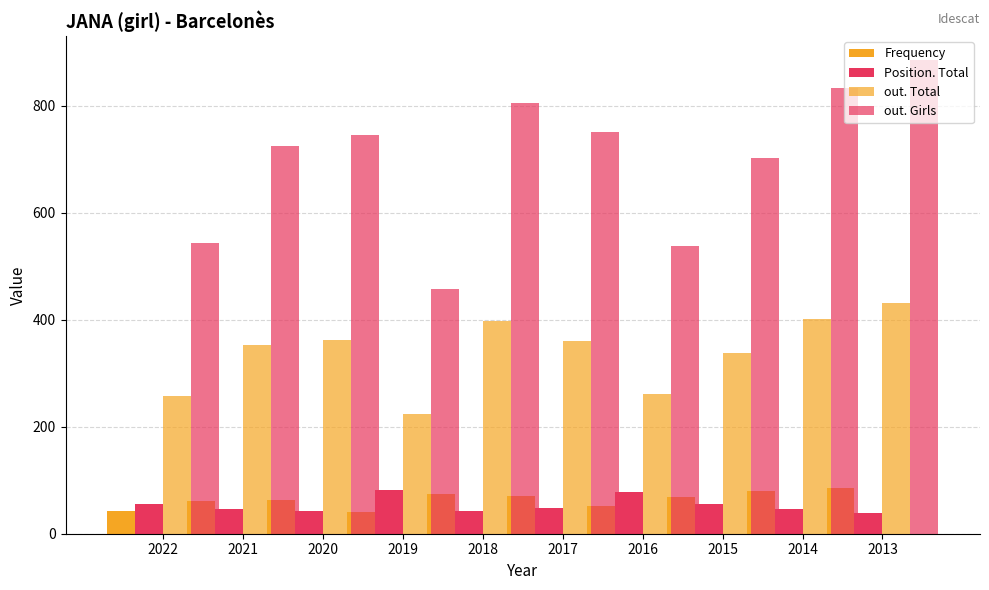

The out. Total series shows 470 at 2015. True or false?

False